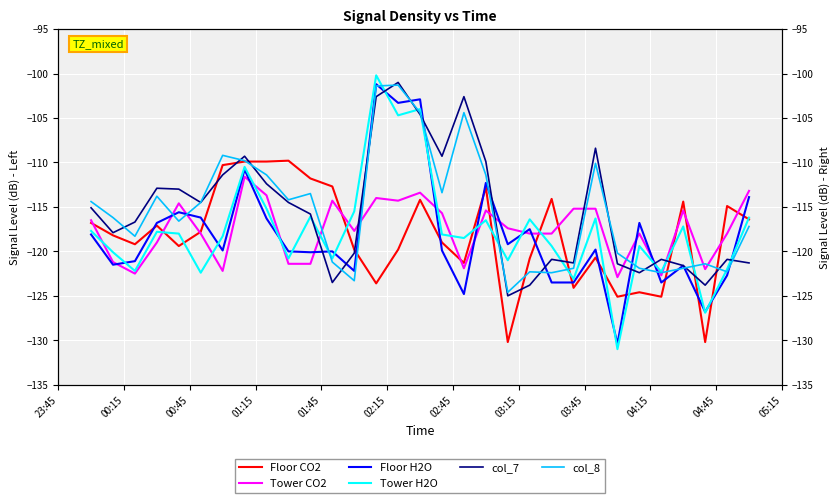

What is the difference between the maximum and second lowest values in the Floor H2O series?

25.6